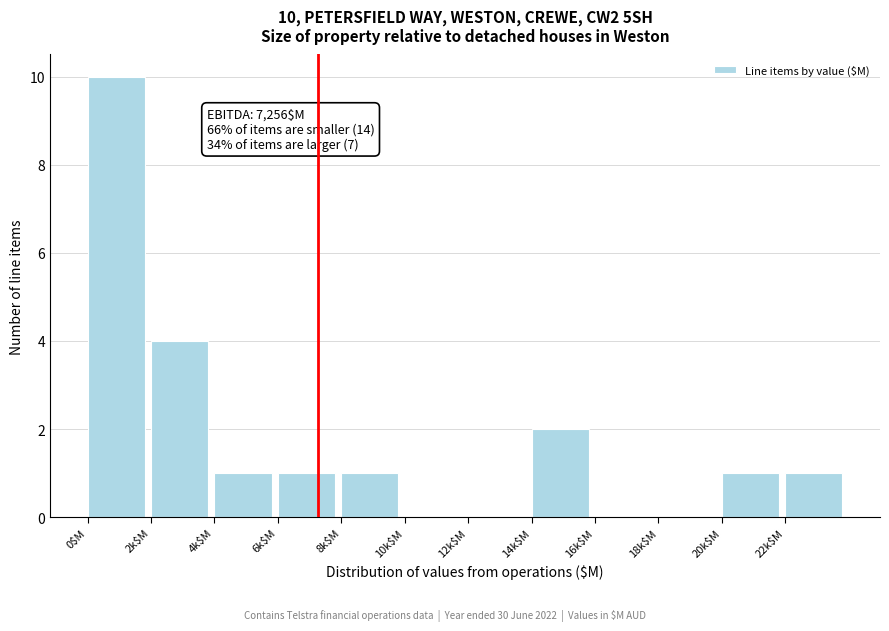

At which label is the value closest to 5?

2k$M